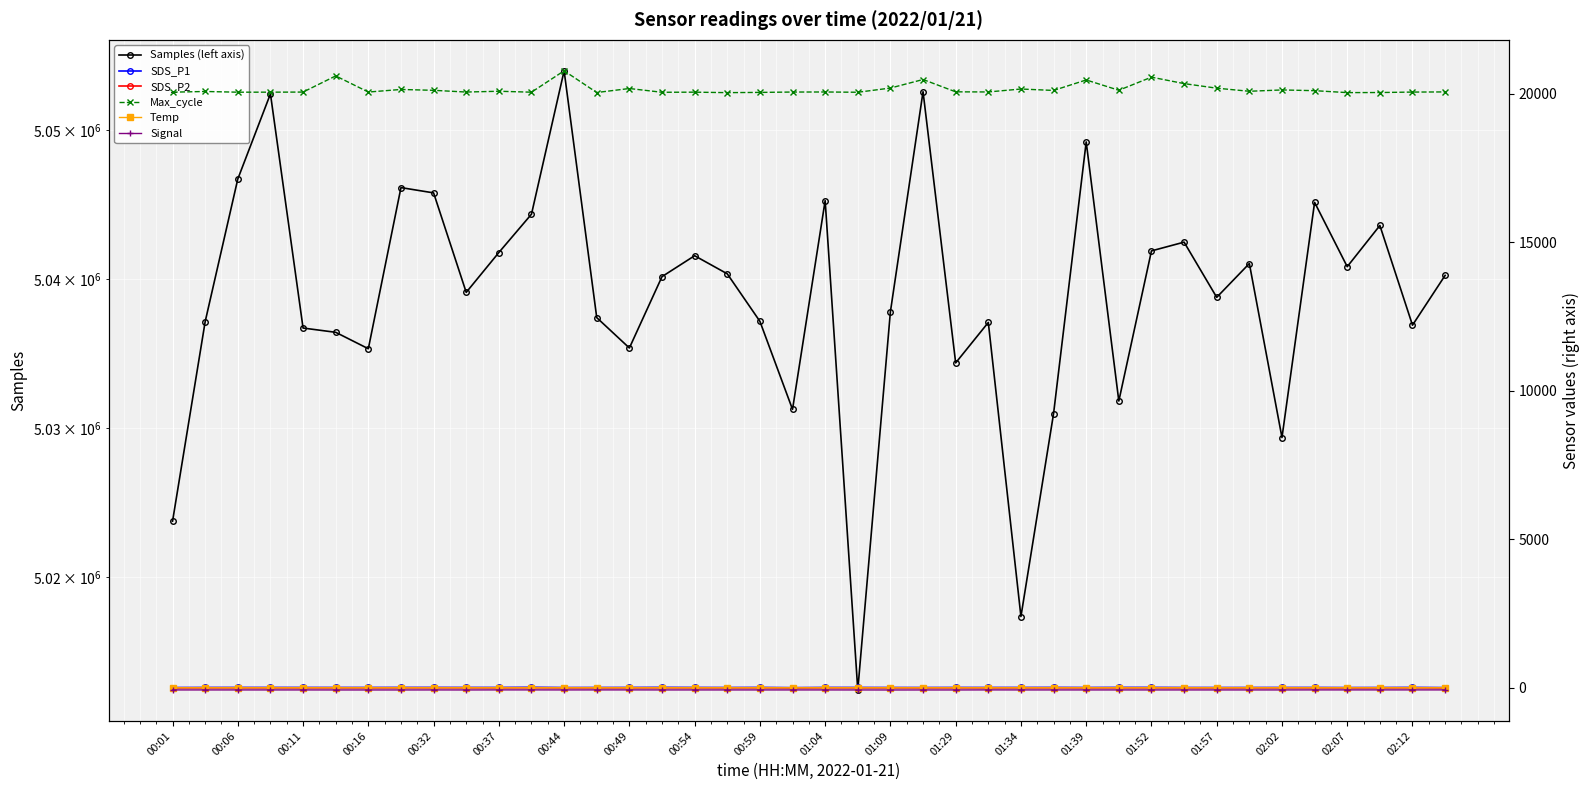

What are all the series names shown in the legend?

Samples (left axis), SDS_P1, SDS_P2, Max_cycle, Temp, Signal